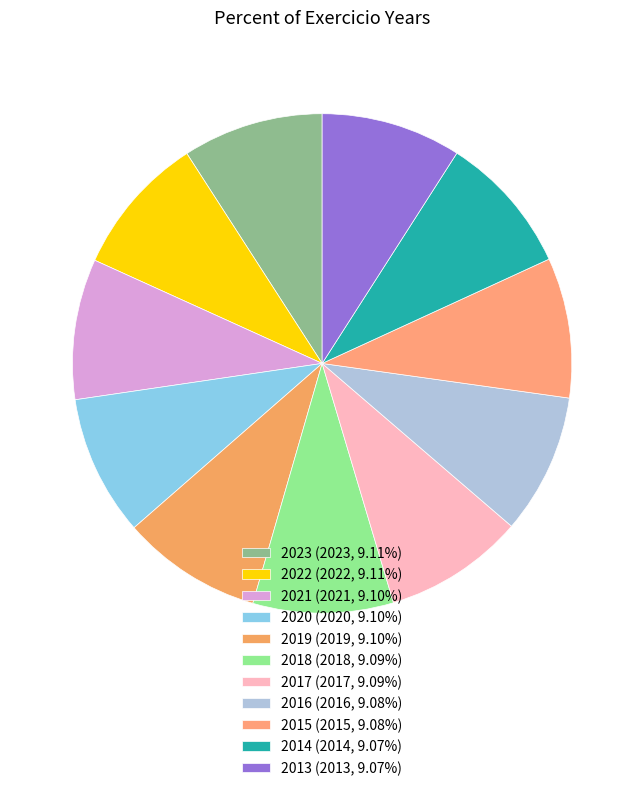

Count the number of slices in the pie.

11